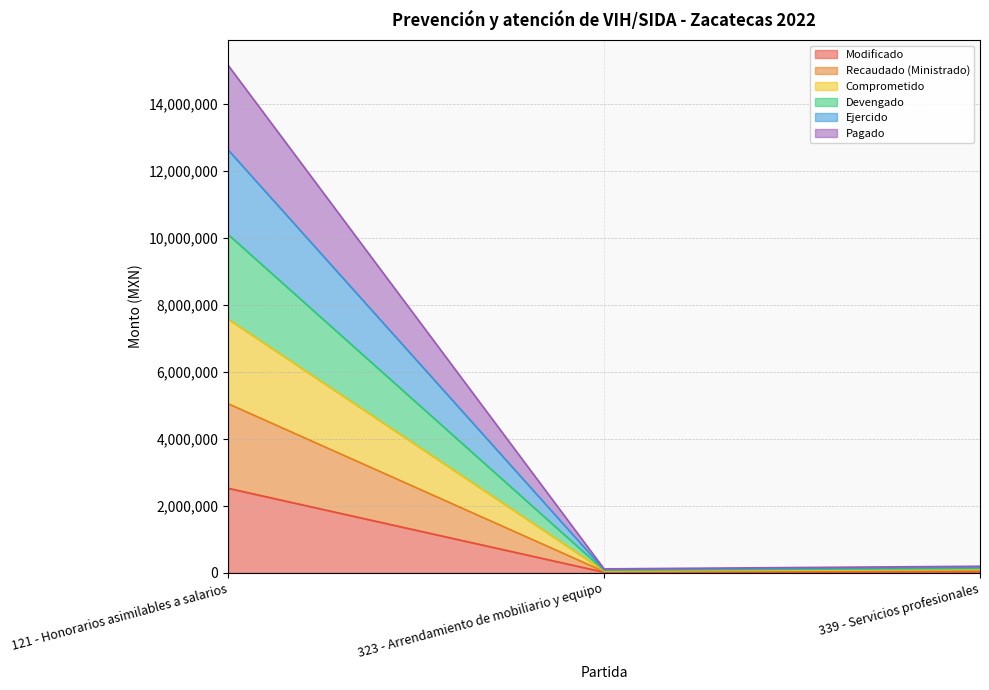

The Modificado series shows 50222.7 at 339 - Servicios profesionales. True or false?

False